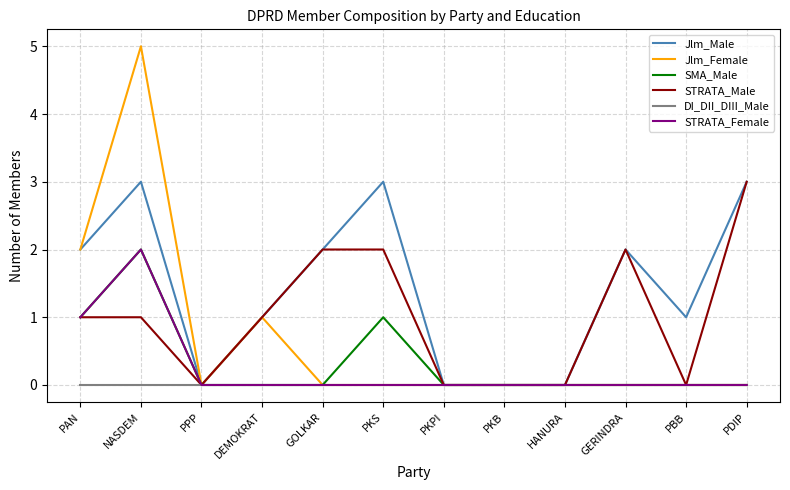

Reading left to right, what are all the values shown in this chart?

Jlm_Male: PAN=2	NASDEM=3	PPP=0	DEMOKRAT=1	GOLKAR=2	PKS=3	PKPI=0	PKB=0	HANURA=0	GERINDRA=2	PBB=1	PDIP=3
Jlm_Female: PAN=2	NASDEM=5	PPP=0	DEMOKRAT=1	GOLKAR=0	PKS=0	PKPI=0	PKB=0	HANURA=0	GERINDRA=0	PBB=0	PDIP=0
SMA_Male: PAN=1	NASDEM=2	PPP=0	DEMOKRAT=0	GOLKAR=0	PKS=1	PKPI=0	PKB=0	HANURA=0	GERINDRA=0	PBB=0	PDIP=0
STRATA_Male: PAN=1	NASDEM=1	PPP=0	DEMOKRAT=1	GOLKAR=2	PKS=2	PKPI=0	PKB=0	HANURA=0	GERINDRA=2	PBB=0	PDIP=3
DI_DII_DIII_Male: PAN=0	NASDEM=0	PPP=0	DEMOKRAT=0	GOLKAR=0	PKS=0	PKPI=0	PKB=0	HANURA=0	GERINDRA=0	PBB=0	PDIP=0
STRATA_Female: PAN=1	NASDEM=2	PPP=0	DEMOKRAT=0	GOLKAR=0	PKS=0	PKPI=0	PKB=0	HANURA=0	GERINDRA=0	PBB=0	PDIP=0